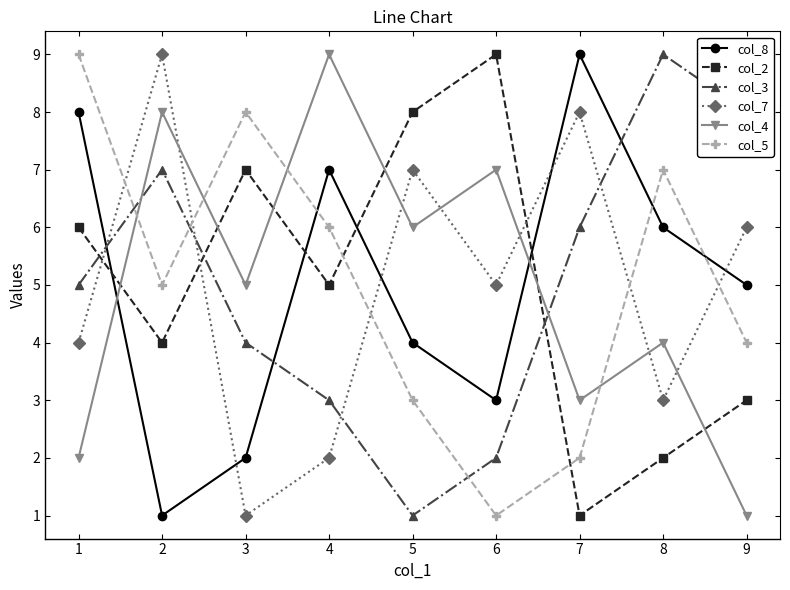

True or false: col_5 has a value of 2 at 2.

False